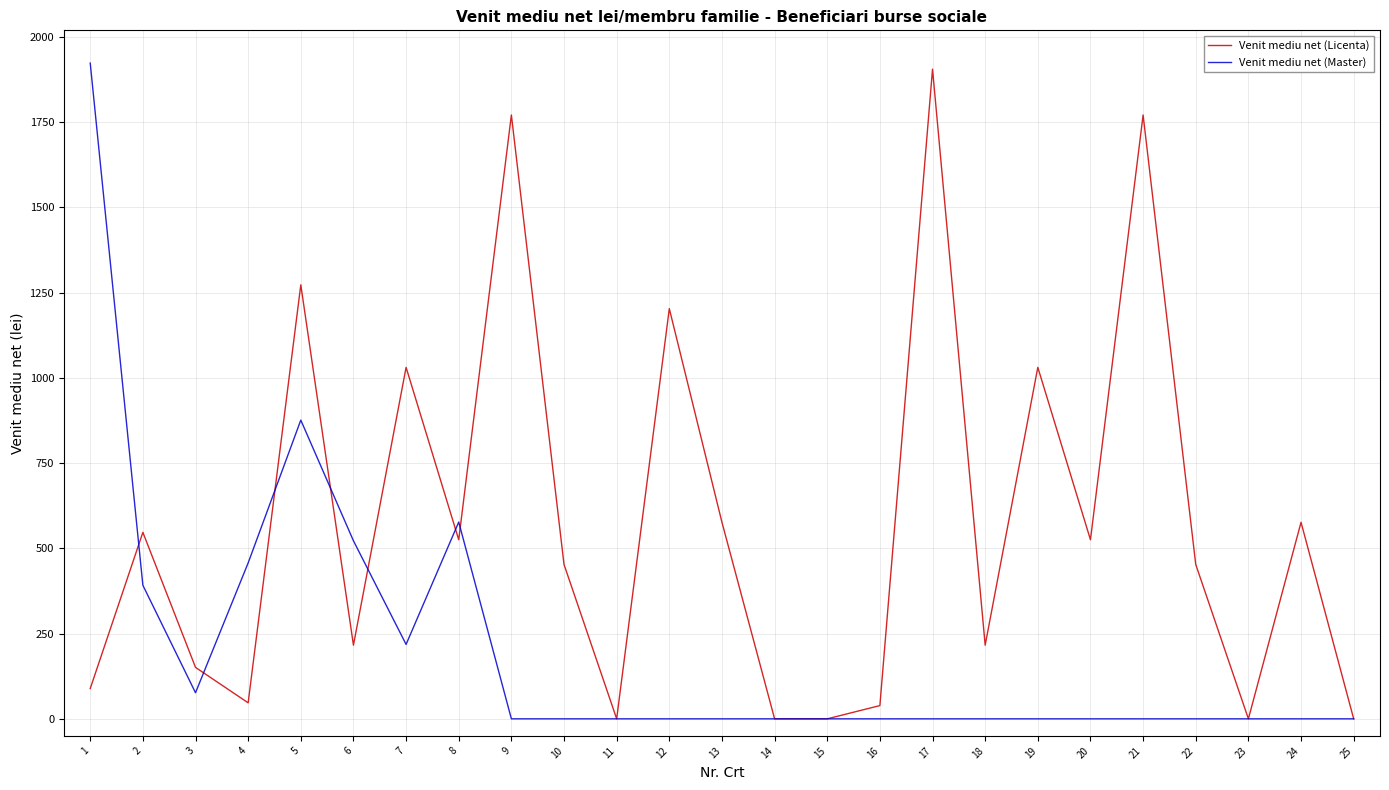

What is the difference between the Venit mediu net (Master) values at 11 and 2?

391.8